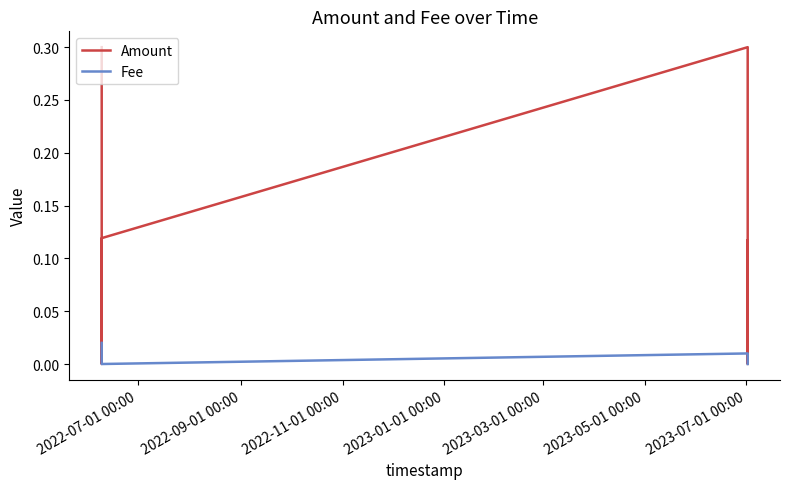

List the series in order of their overall mean, lowest first.

Fee, Amount